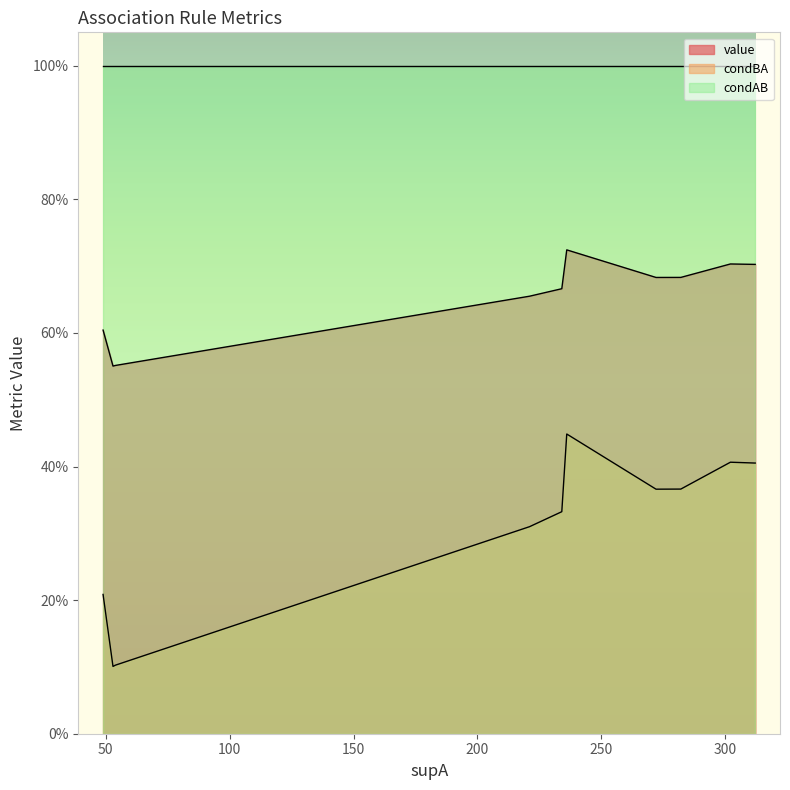

What are all the series names shown in the legend?

value, condBA, condAB